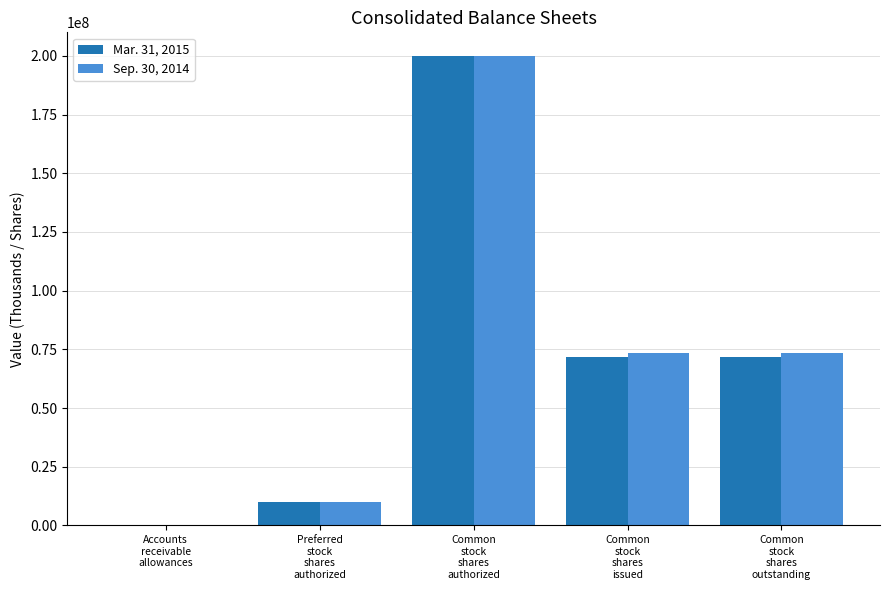

At which category is the sum across all series the highest?

Common
stock
shares
authorized